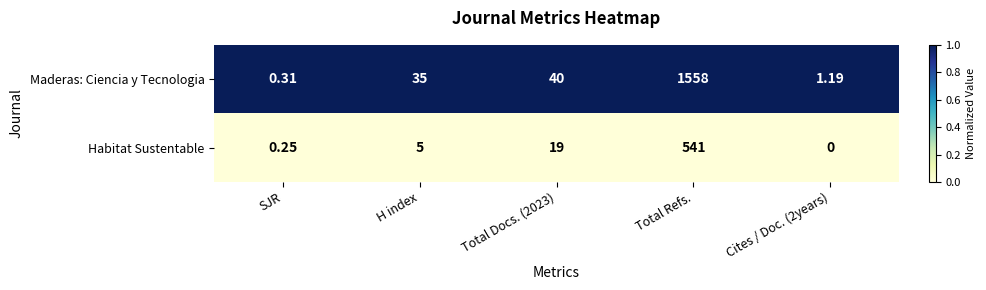

At which category does the chart reach its peak across all series?

Total Refs.